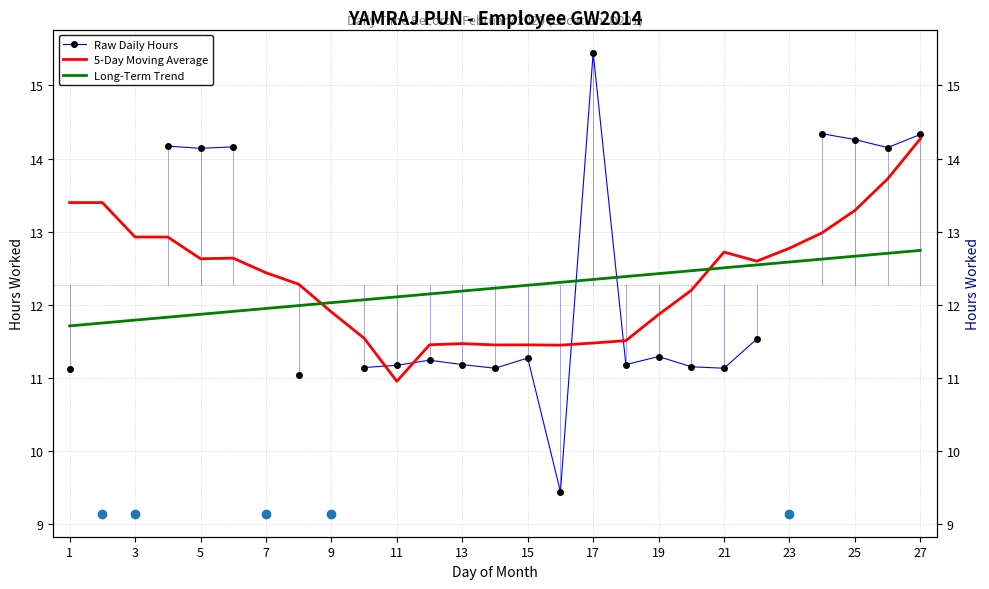

What are all the series names shown in the legend?

Raw Daily Hours, 5-Day Moving Average, Long-Term Trend